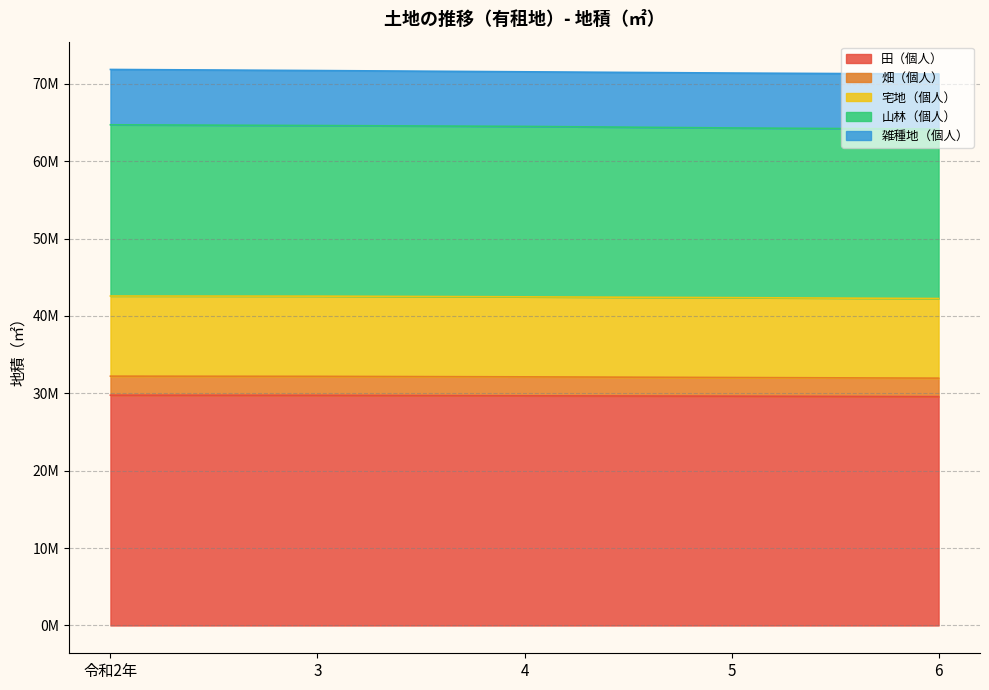

At which label does 宅地（個人） reach its peak?

令和2年